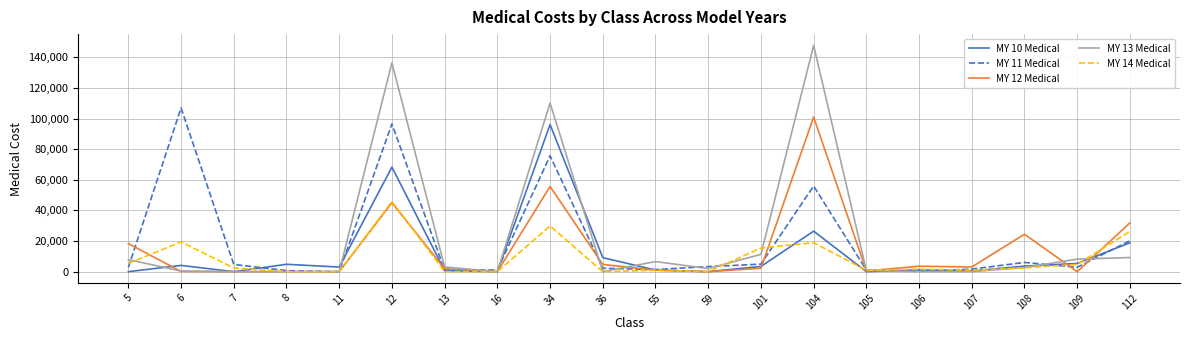

Which series has the widest spread of values?

MY 13 Medical